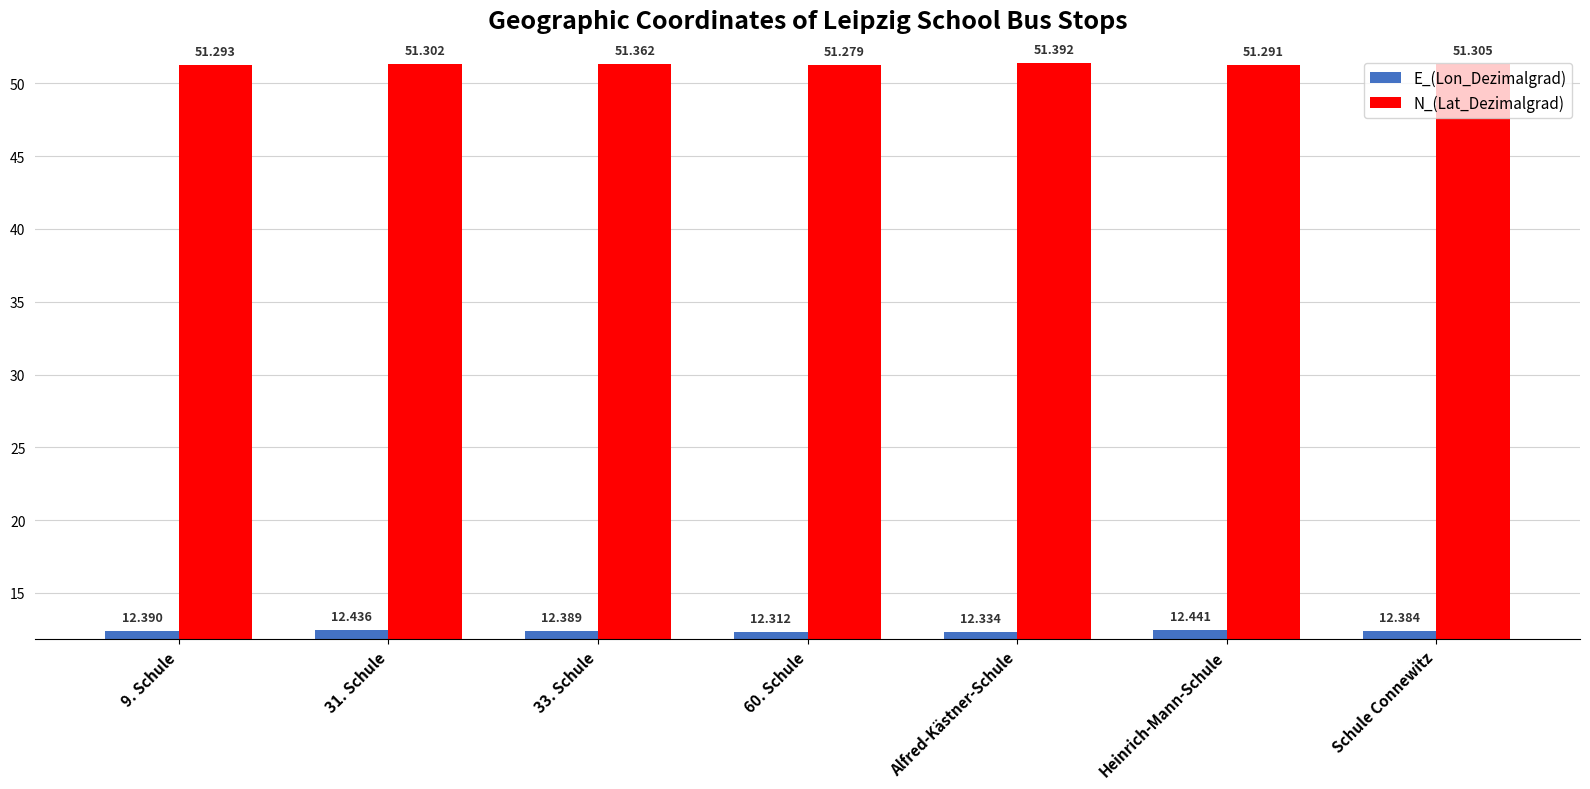

What is the sum of all E_(Lon_Dezimalgrad) values?

86.7